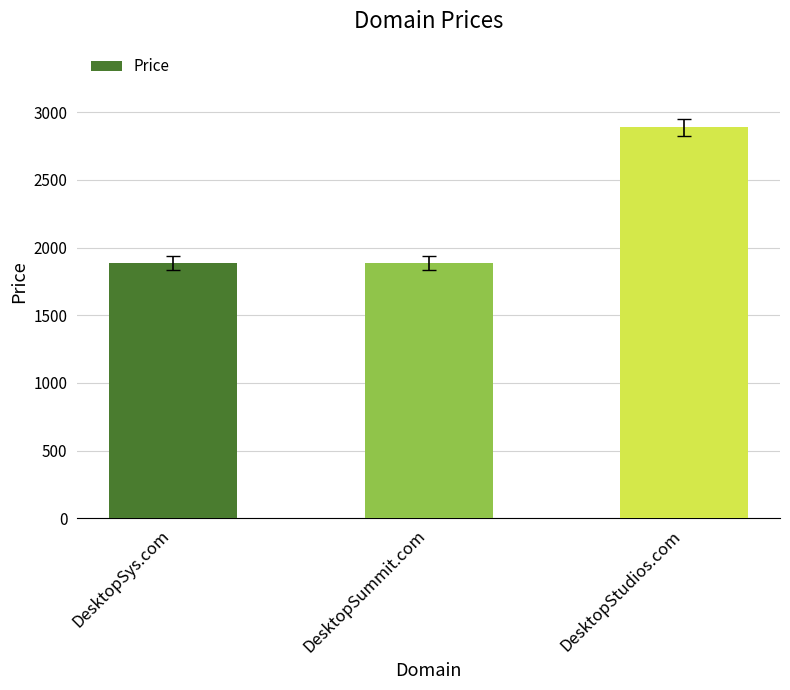

Count the number of categories in the chart.

3